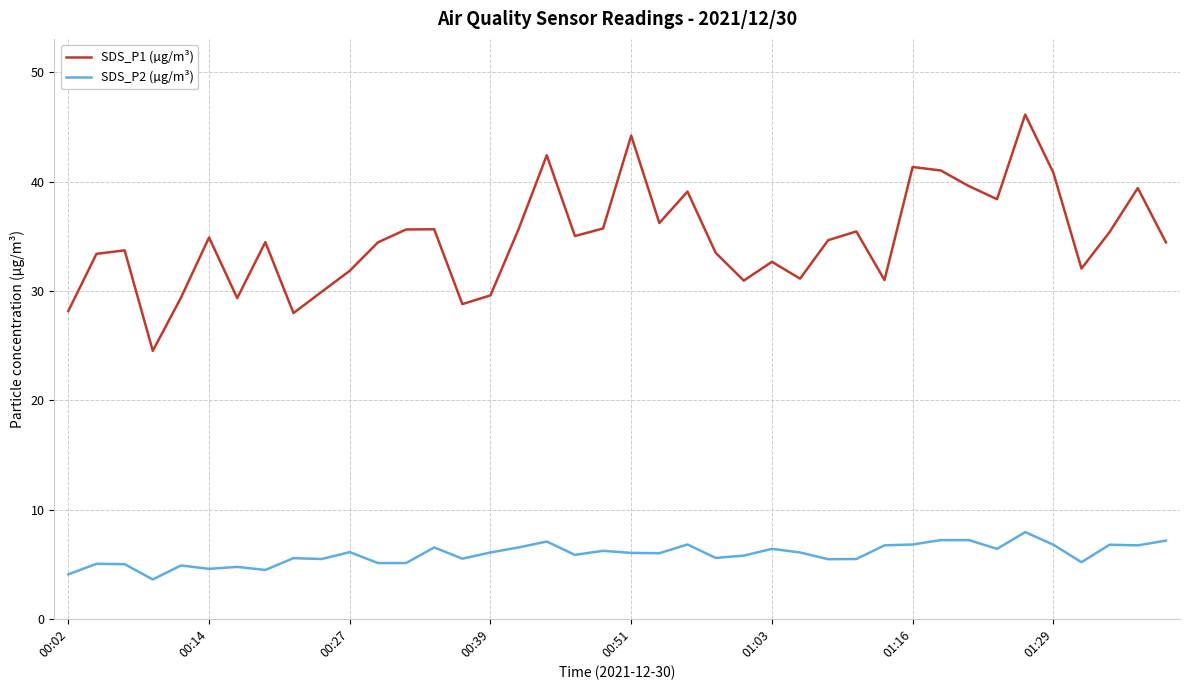

Which series has the largest total across all categories?

SDS_P1 (µg/m³)